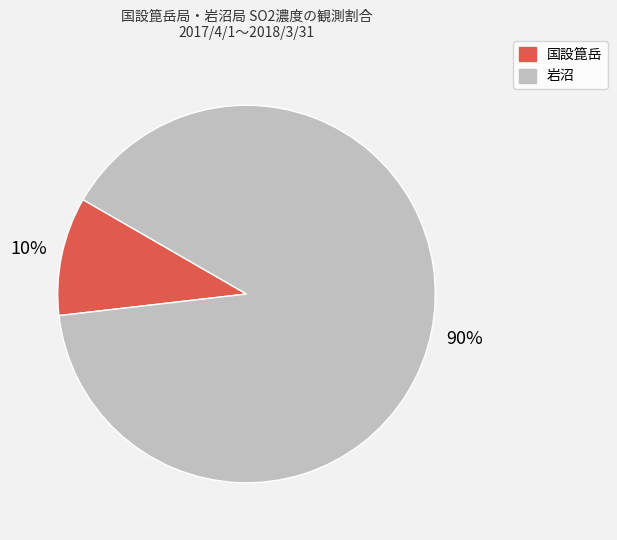

Combined, do 岩沼 and 国設箟岳 account for over 50%?

Yes